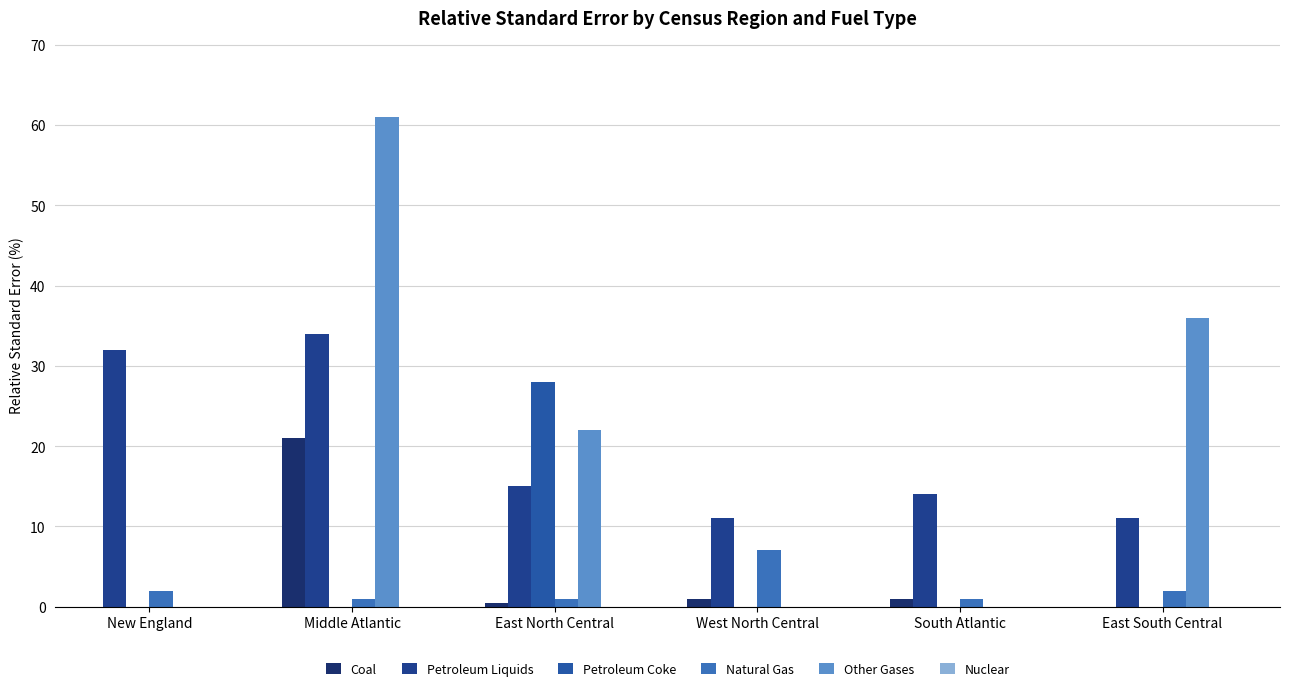

What is the spread (max minus min) of values at East South Central?

36.0